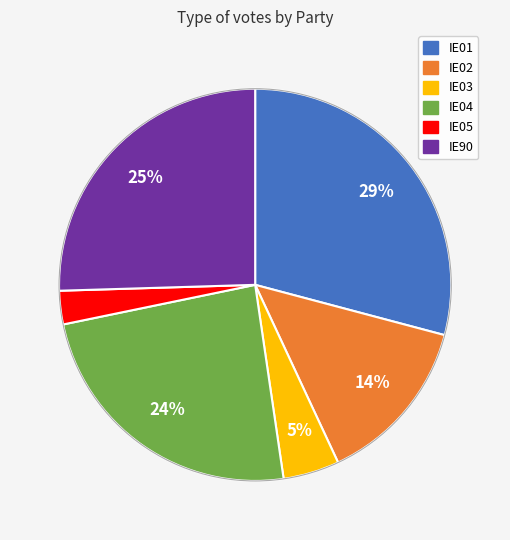

How many segments does this pie chart have?

6